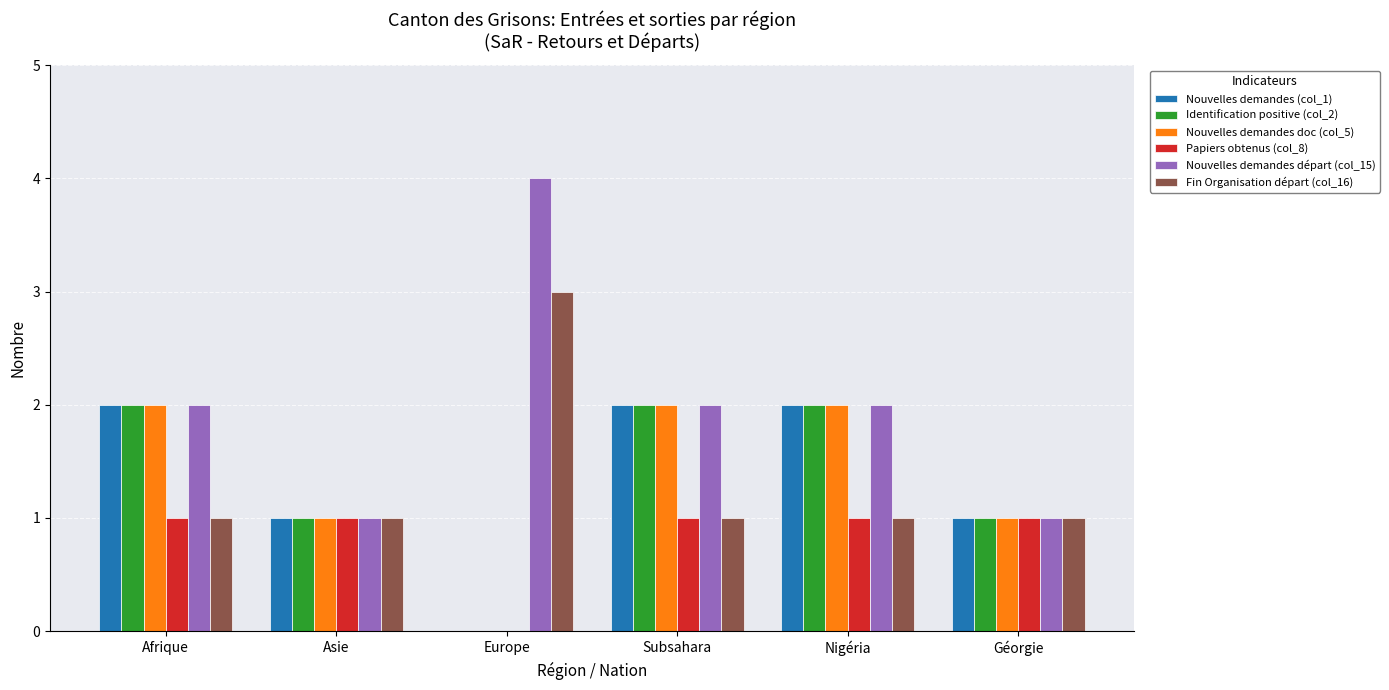

The value of Nouvelles demandes doc (col_5) at Nigéria is 3. True or false?

False